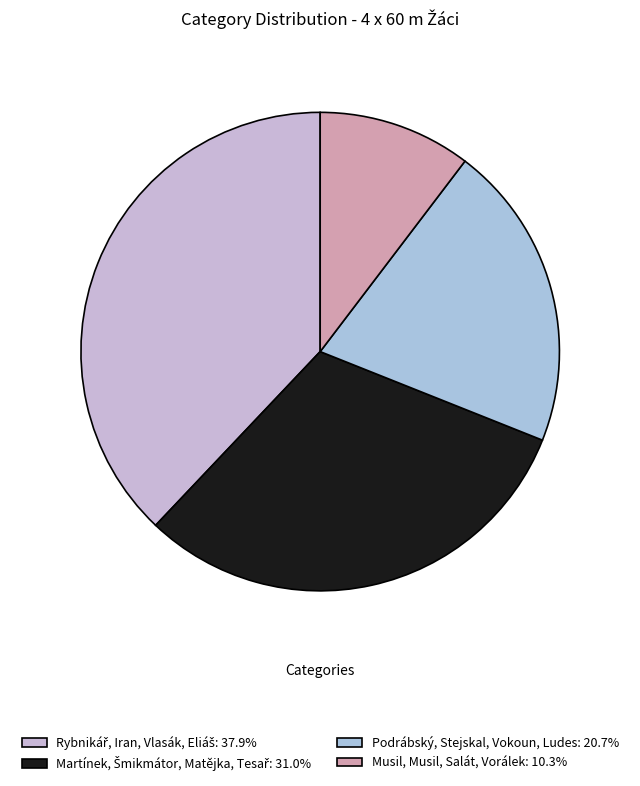

Count the number of slices in the pie.

4